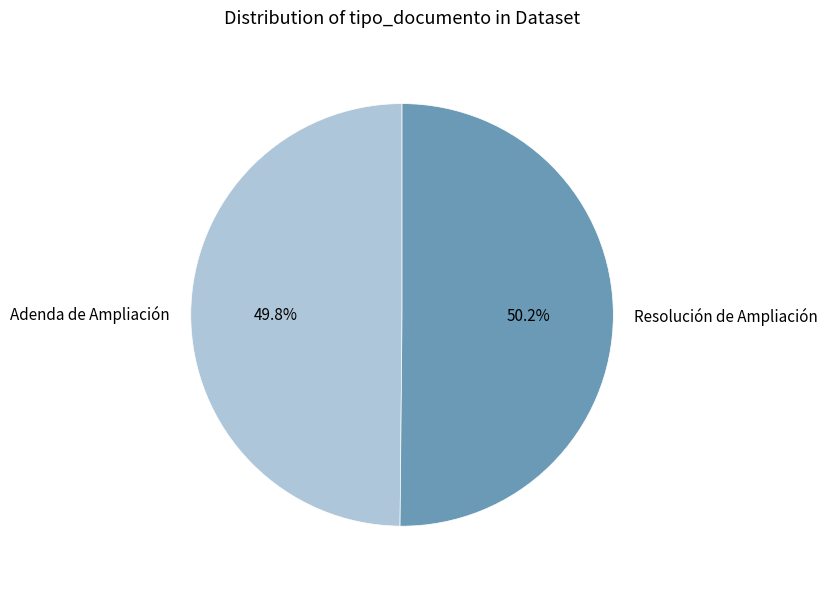

How much of the chart is everything except Resolución de Ampliación?

49.8%